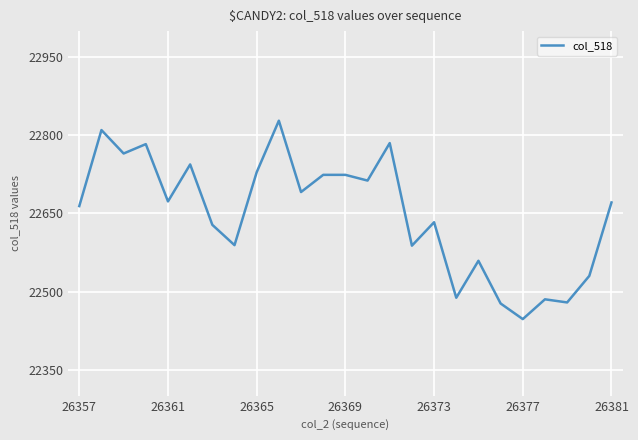

What is the difference between the maximum and minimum values?

381